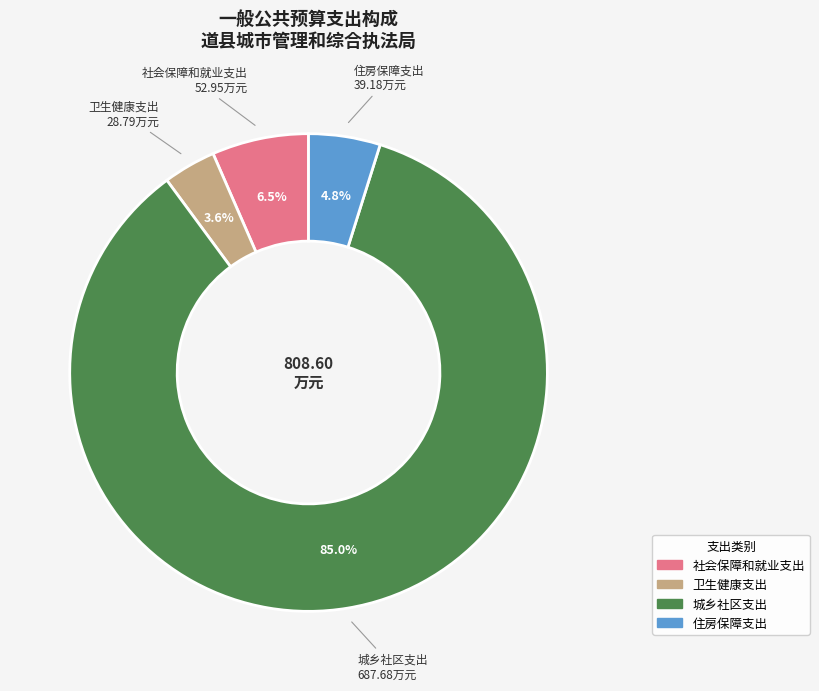

To the nearest percent, what is the average slice percentage?

25%